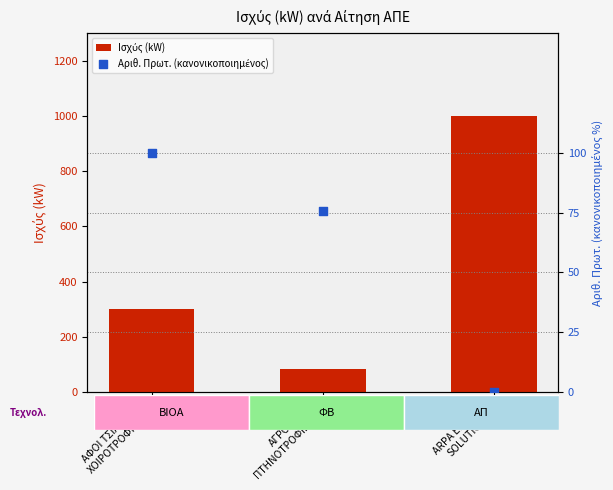

Which series has the largest total across all categories?

Ισχύς (kW)